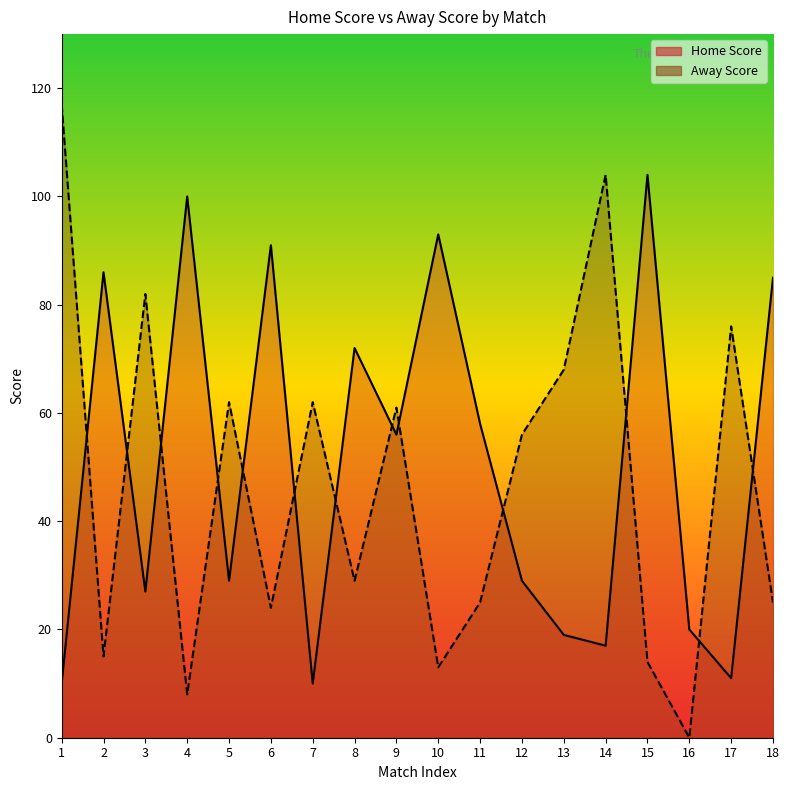

True or false: Home Score and Away Score intersect in this chart.

True